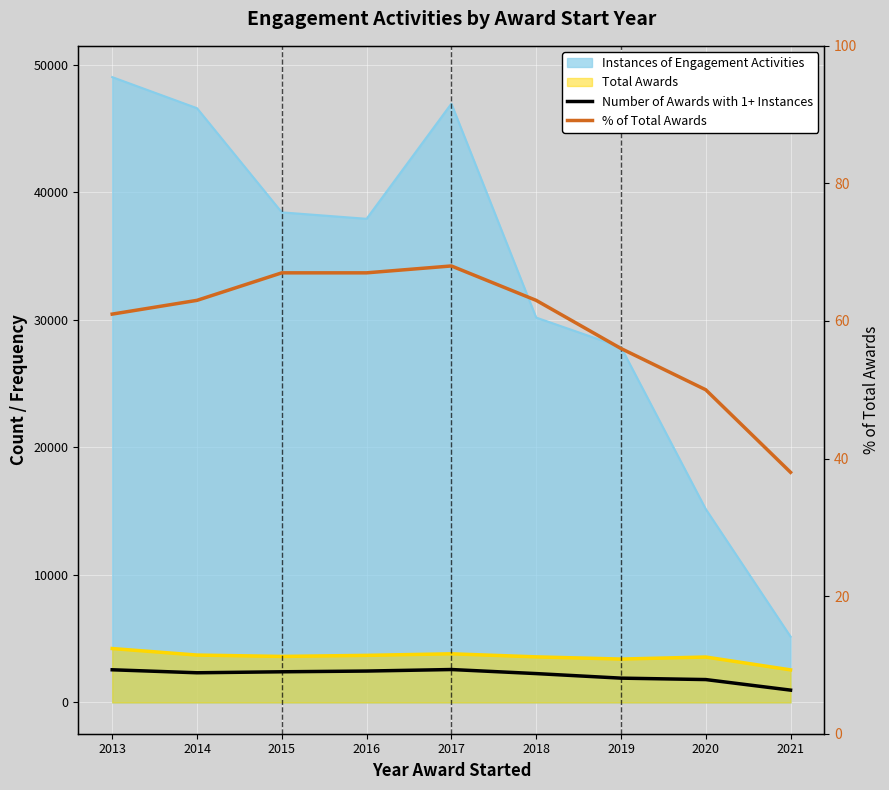

Between 2014 and 2017, which series saw the biggest shift?

Number of Awards with 1+ Instances